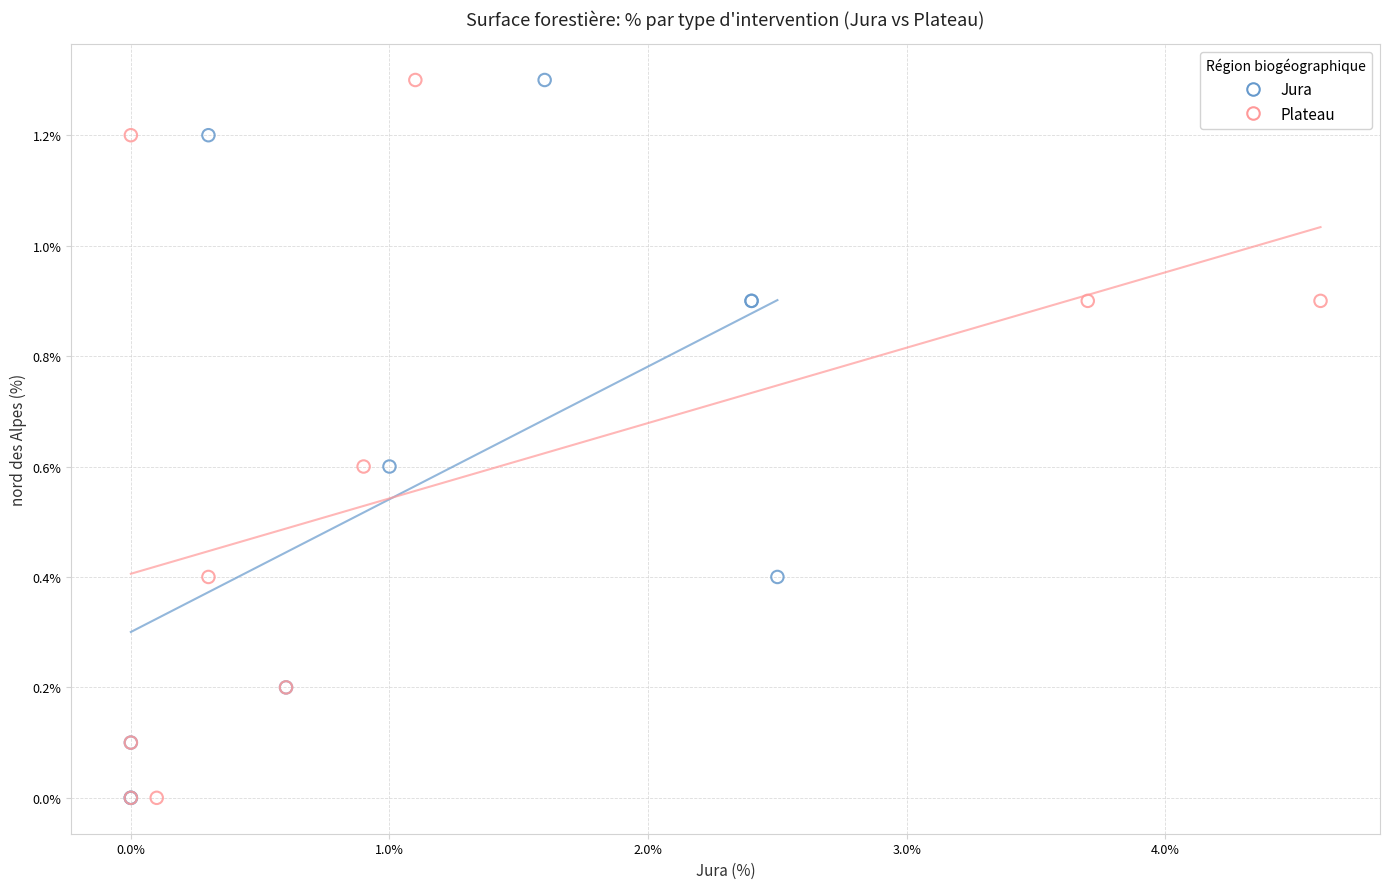

What are all the series names shown in the legend?

Jura, Plateau